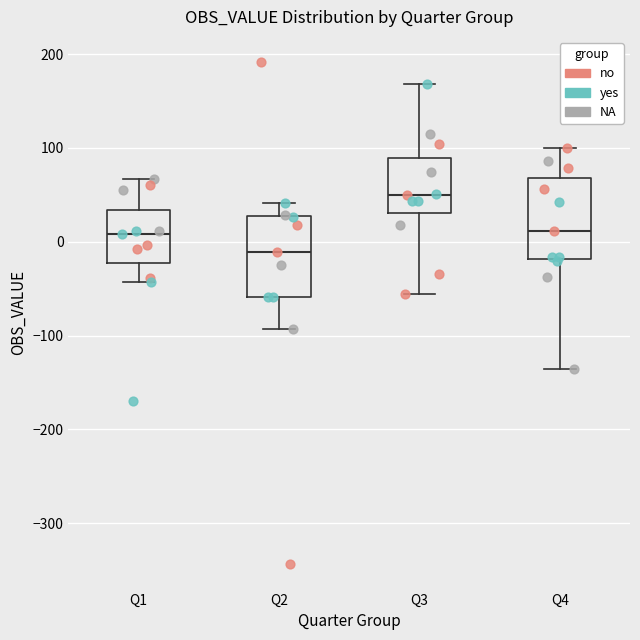

Reading left to right, transcribe this box plot: for each box, give where its median line is, the range the box spans, and where its two whiskers end, as read against the y-axis. The values are not printed on the chart, so give them approximately, as read against the axis.

Q1: median 10, box -20 to 30, whiskers -40 to 70
Q2: median -10, box -60 to 30, whiskers -90 to 40
Q3: median 50, box 30 to 90, whiskers -60 to 170
Q4: median 10, box -20 to 70, whiskers -140 to 100